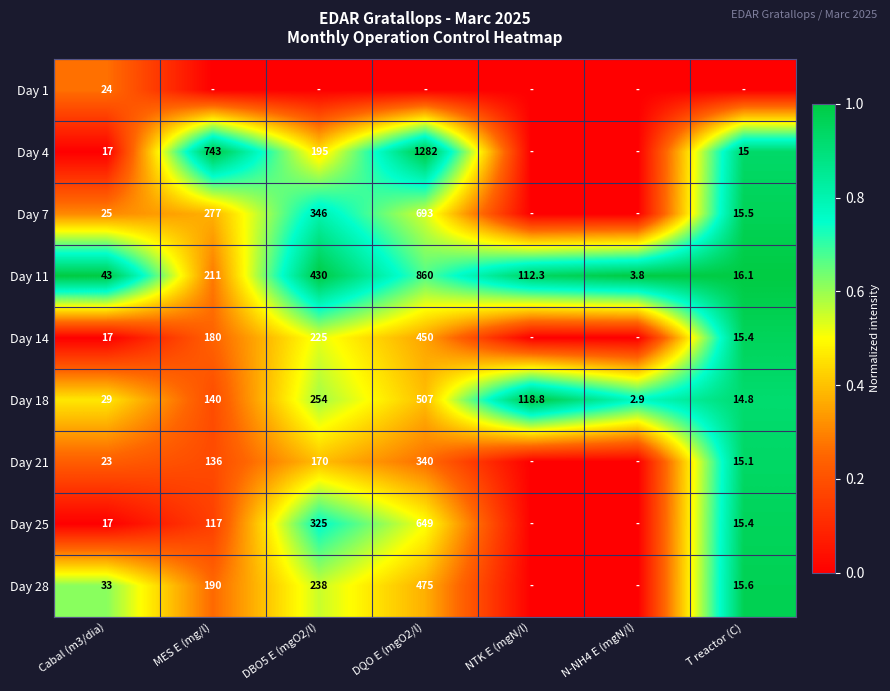

Rank the categories by Day 18 value from highest to lowest.

DQO E (mgO2/l), DBO5 E (mgO2/l), MES E (mg/l), NTK E (mgN/l), Cabal (m3/dia), T reactor (C), N-NH4 E (mgN/l)